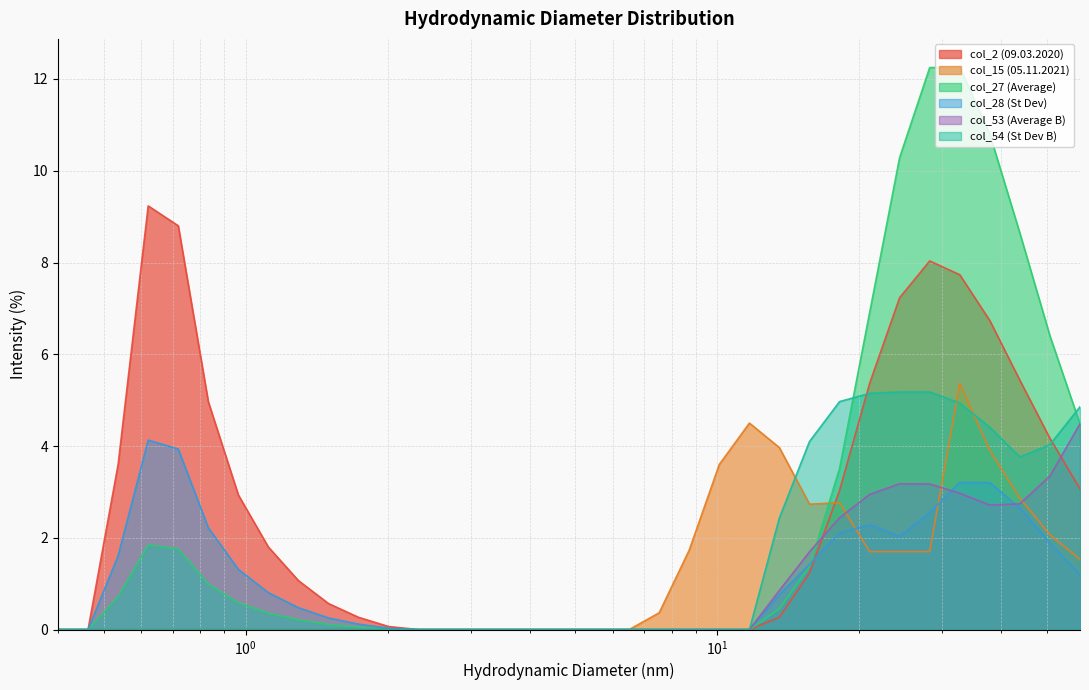

What is the total value across all series at 24.36?

29.6